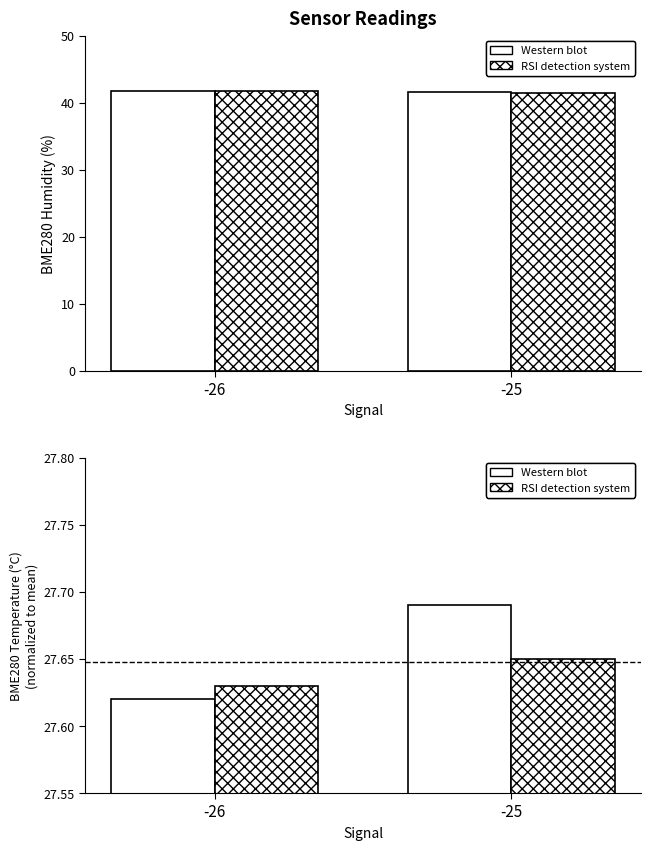

What is the minimum value for Western blot?

27.6